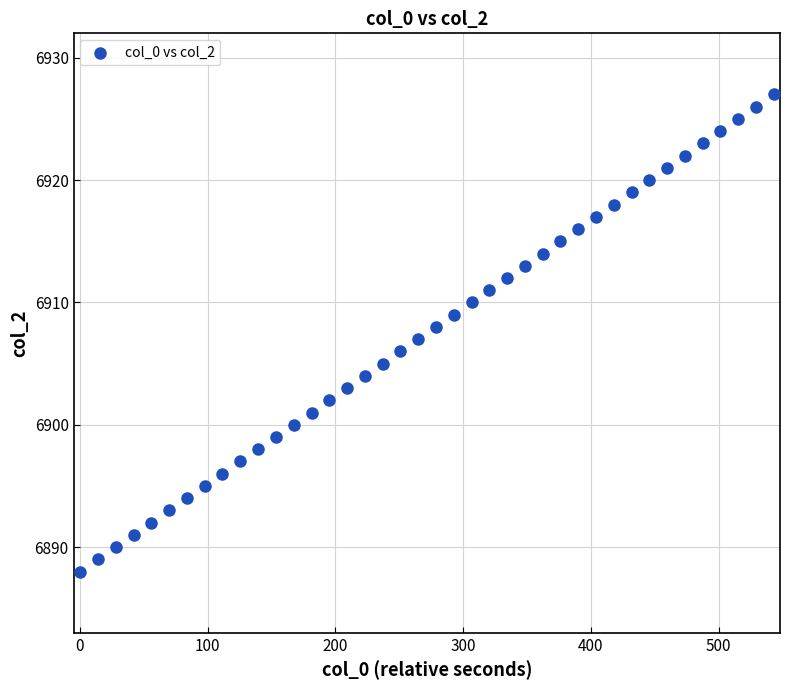

What is the range of Y values (max minus min)?

39